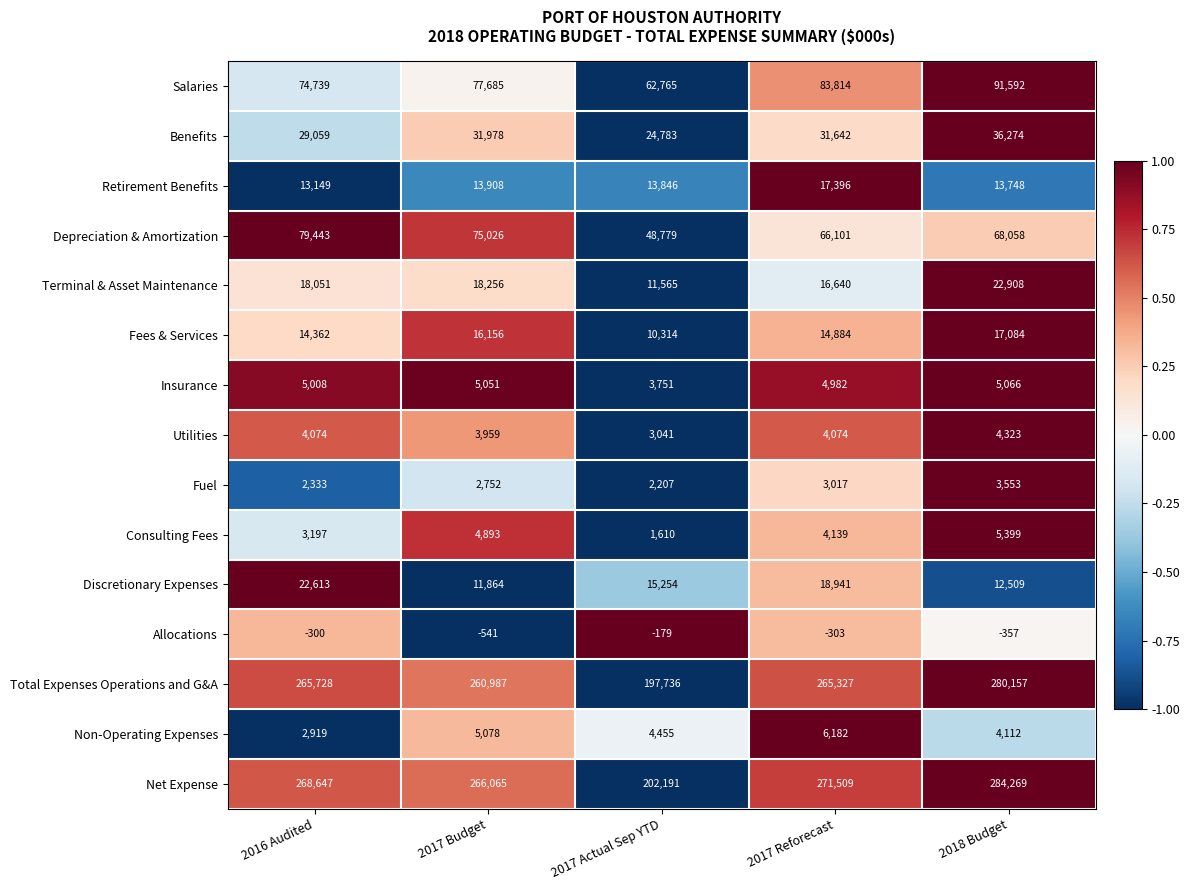

List the series in order of their peak value, lowest first.

Allocations, Fuel, Utilities, Insurance, Consulting Fees, Non-Operating Expenses, Fees & Services, Retirement Benefits, Discretionary Expenses, Terminal & Asset Maintenance, Benefits, Depreciation & Amortization, Salaries, Total Expenses Operations and G&A, Net Expense